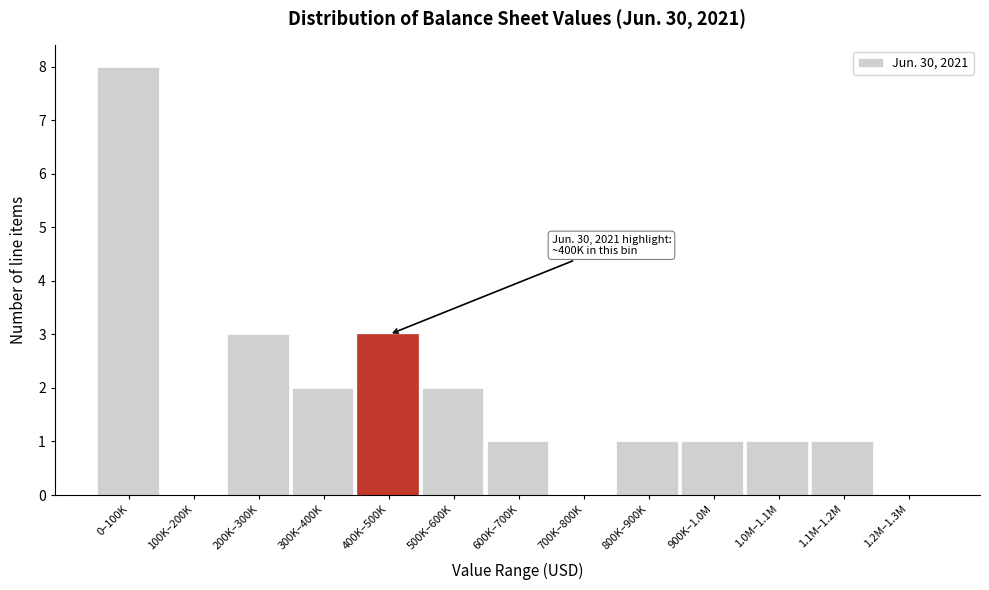

Reading left to right, transcribe all the data shown in this chart.

0–100K=8	100K–200K=0	200K–300K=3	300K–400K=2	400K–500K=3	500K–600K=2	600K–700K=1	700K–800K=0	800K–900K=1	900K–1.0M=1	1.0M–1.1M=1	1.1M–1.2M=1	1.2M–1.3M=0